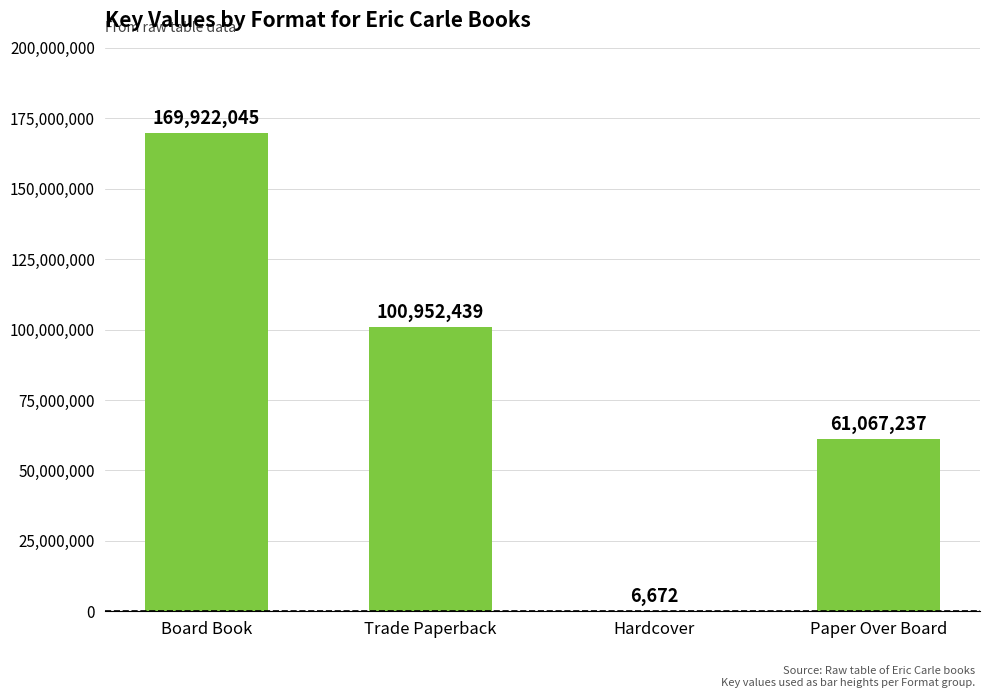

How many values are between 61067237 and 169922045?

3